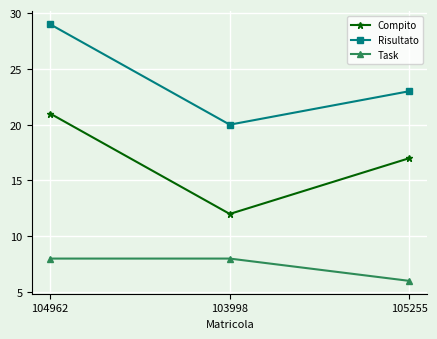

How many lines are shown in the chart?

3